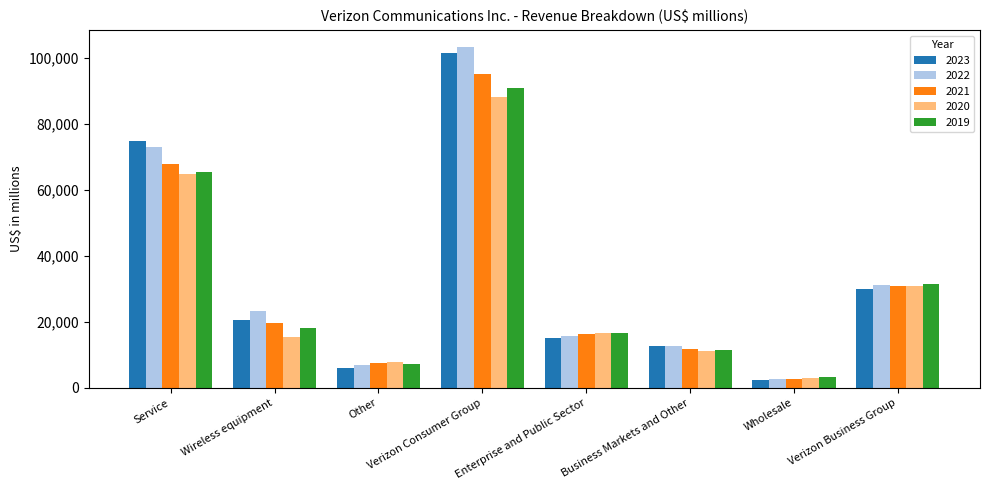

What is the total value across all series at Wholesale?

13788